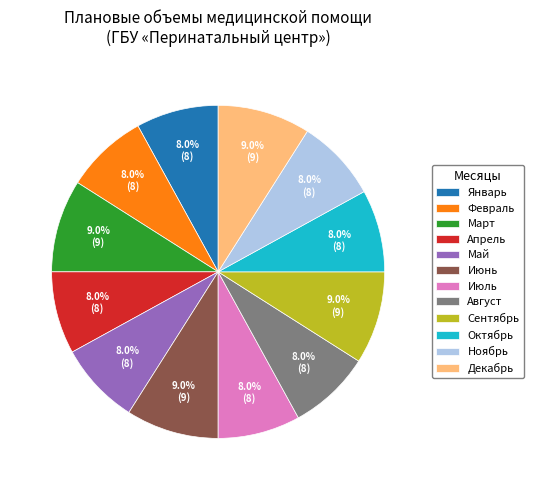

What is the ratio of the value at Январь to the value at Март?

0.9